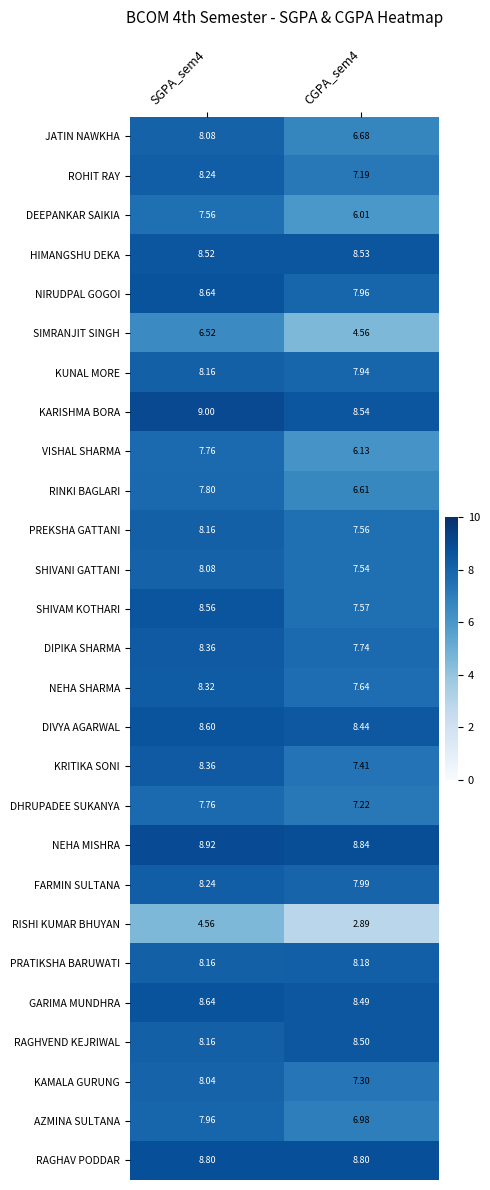

Rank the series at CGPA_sem4 from lowest to highest value.

RISHI KUMAR BHUYAN, SIMRANJIT SINGH, DEEPANKAR SAIKIA, VISHAL SHARMA, RINKI BAGLARI, JATIN NAWKHA, AZMINA SULTANA, ROHIT RAY, DHRUPADEE SUKANYA, KAMALA GURUNG, KRITIKA SONI, SHIVANI GATTANI, PREKSHA GATTANI, SHIVAM KOTHARI, NEHA SHARMA, DIPIKA SHARMA, KUNAL MORE, NIRUDPAL GOGOI, FARMIN SULTANA, PRATIKSHA BARUWATI, DIVYA AGARWAL, GARIMA MUNDHRA, RAGHVEND KEJRIWAL, HIMANGSHU DEKA, KARISHMA BORA, RAGHAV PODDAR, NEHA MISHRA